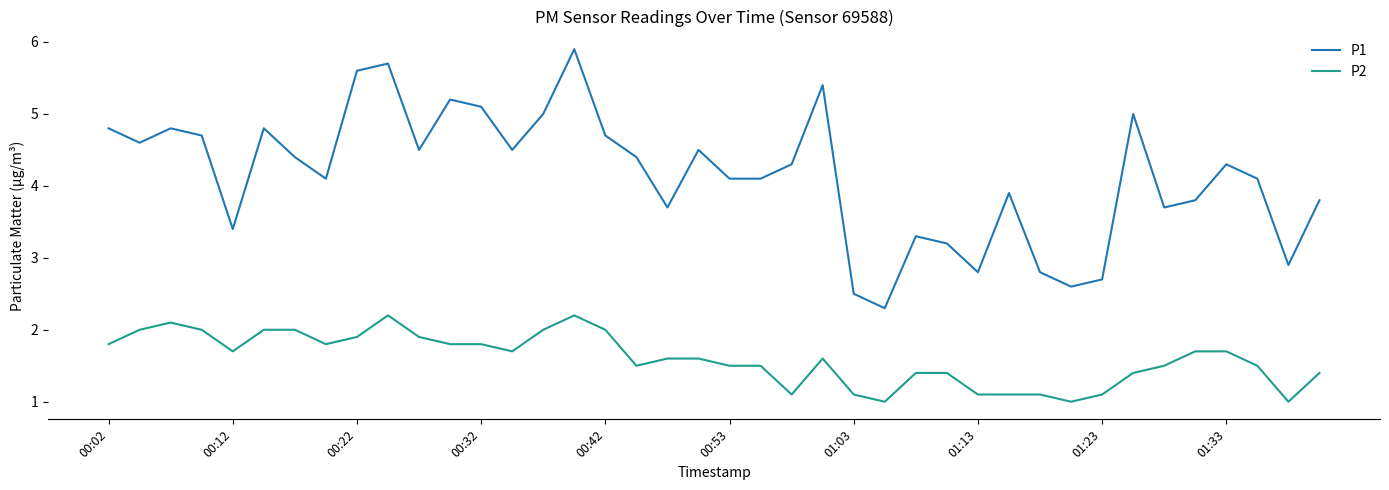

What is the difference between the maximum and minimum values in the P1 series?

3.6